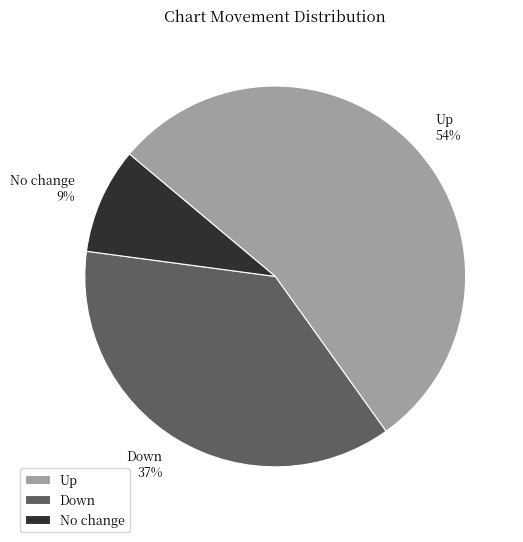

To the nearest percent, what portion does No change represent?

9%